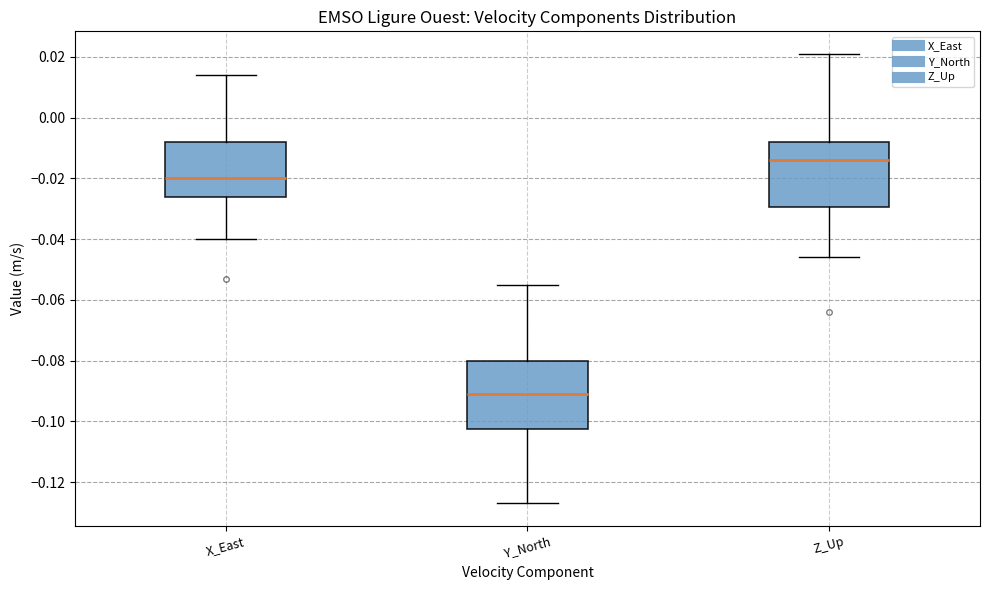

Reading left to right, transcribe this box plot: for each box, give where its median line is, the range the box spans, and where its two whiskers end, as read against the y-axis. The values are not printed on the chart, so give them approximately, as read against the axis.

X_East: median -0.020, box -0.026 to -0.008, whiskers -0.040 to 0.014
Y_North: median -0.090, box -0.102 to -0.080, whiskers -0.126 to -0.054
Z_Up: median -0.014, box -0.030 to -0.008, whiskers -0.046 to 0.022